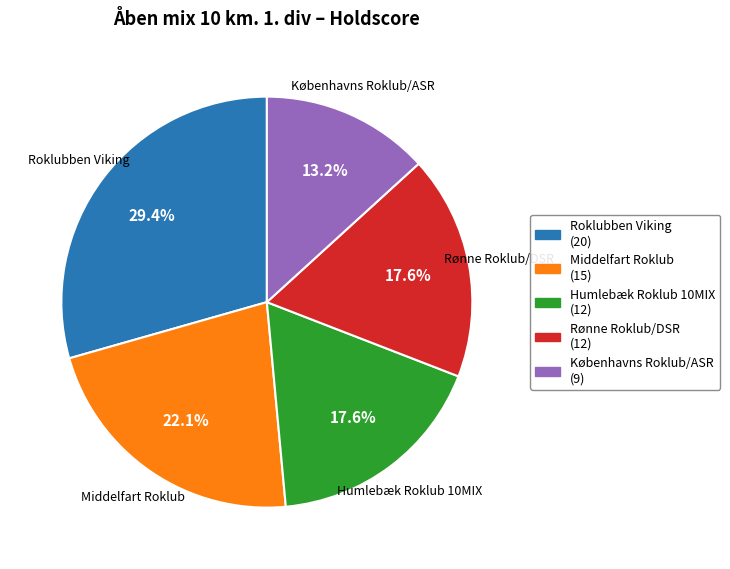

Between Middelfart Roklub and Humlebæk Roklub 10MIX, which is larger?

Middelfart Roklub